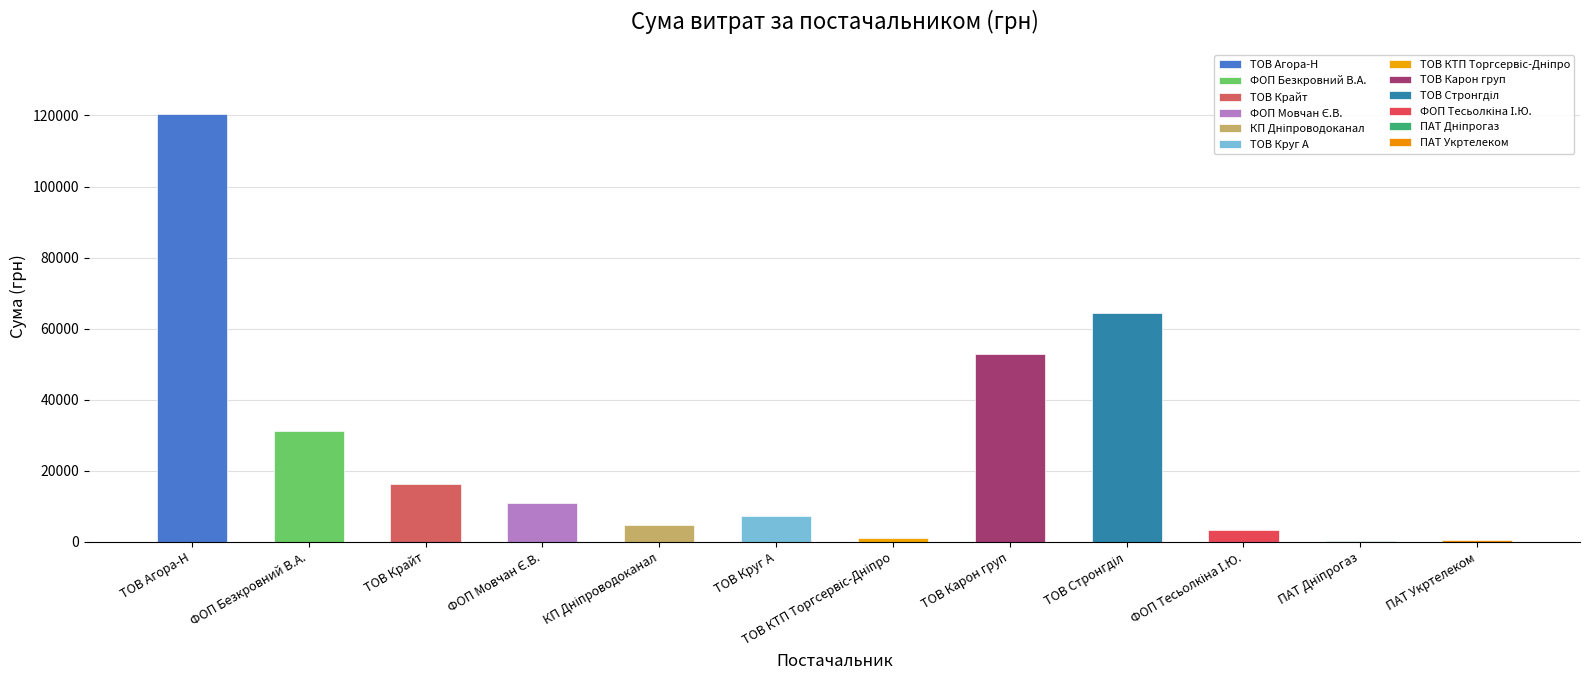

What is the difference between the second highest and minimum values?

64114.0